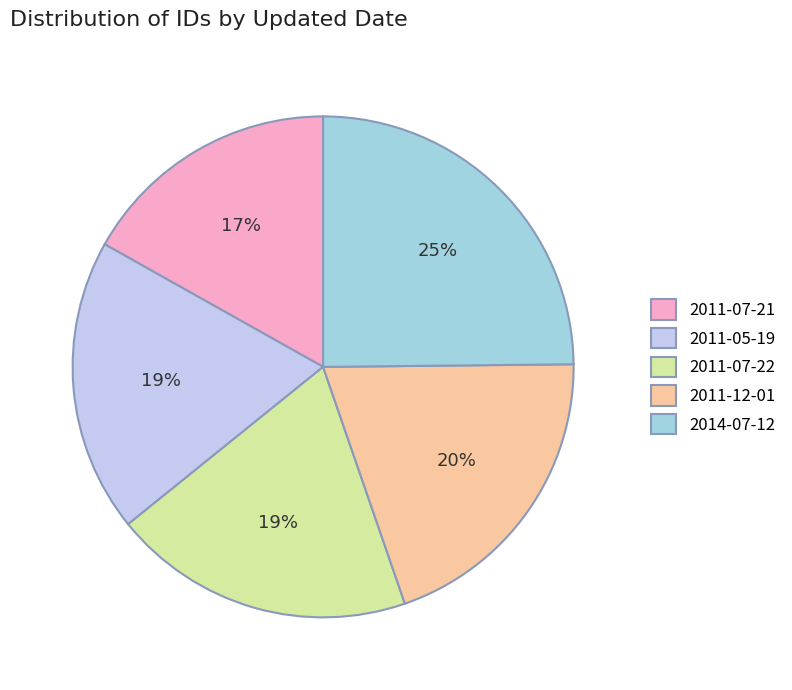

Combined, do 2014-07-12 and 2011-12-01 account for over 50%?

No